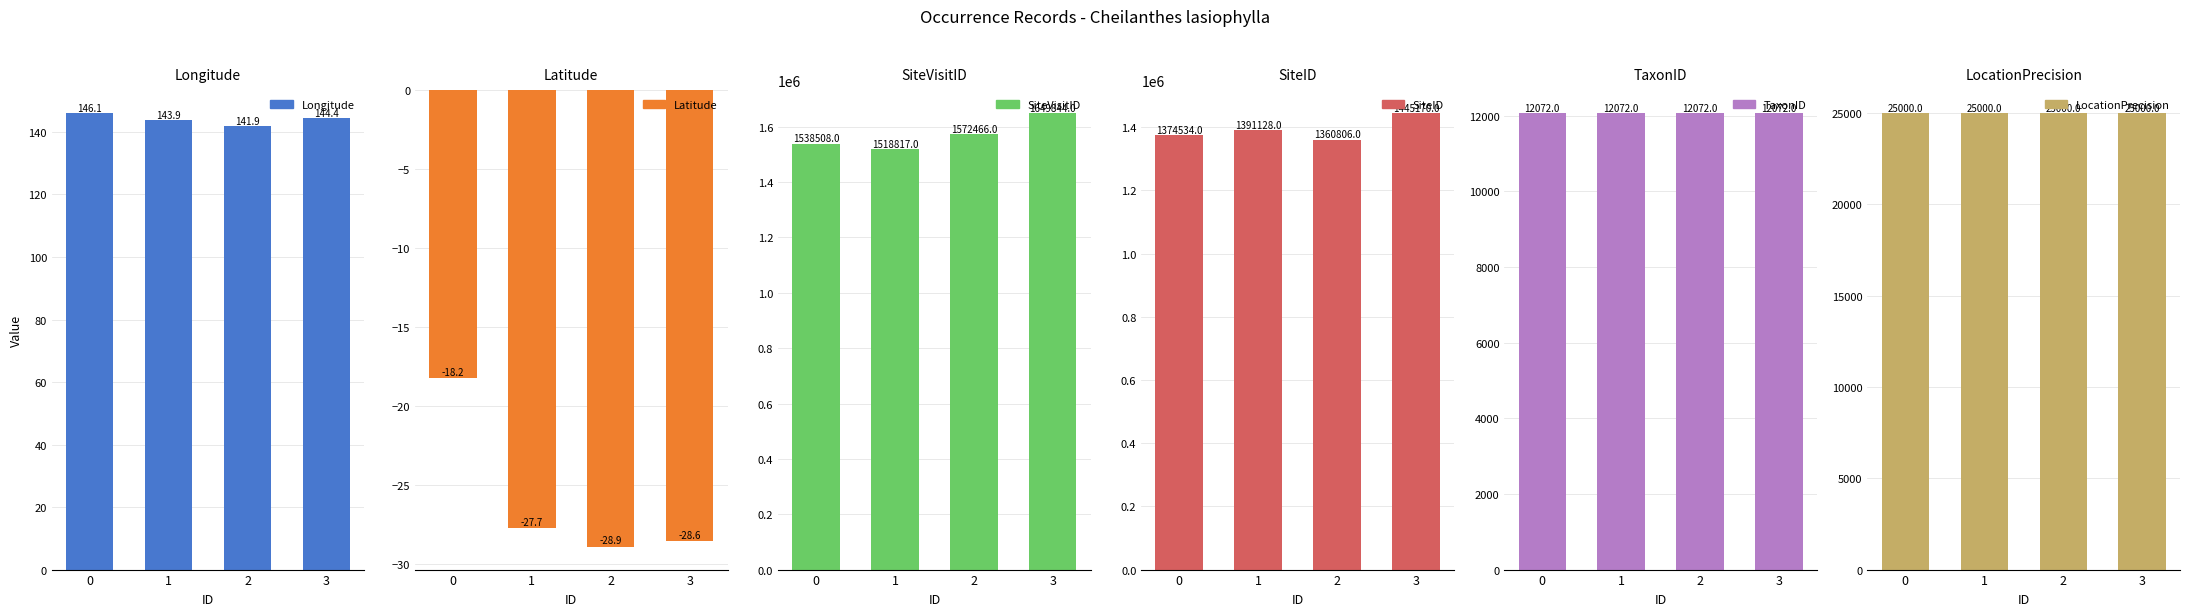

Between 2 and 3, which is larger?

3